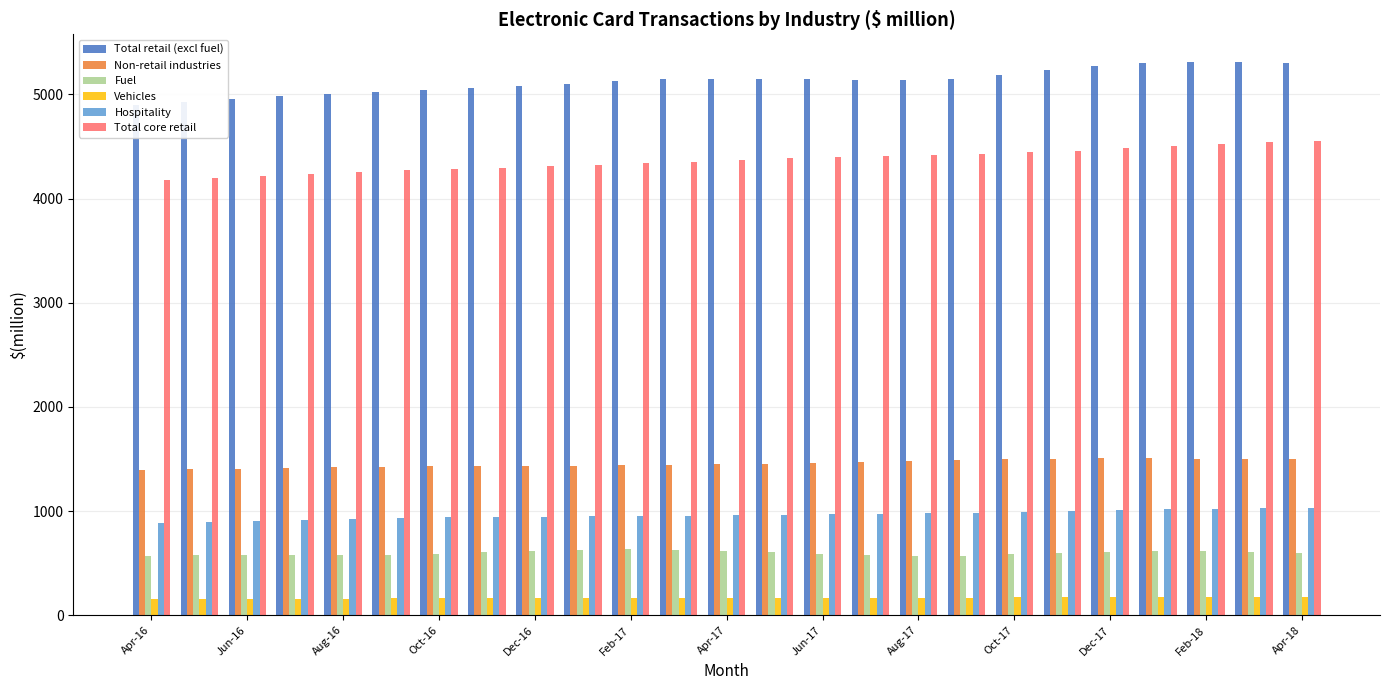

True or false: Total retail (excl fuel) has a value of 4926 at Jun-16.

True